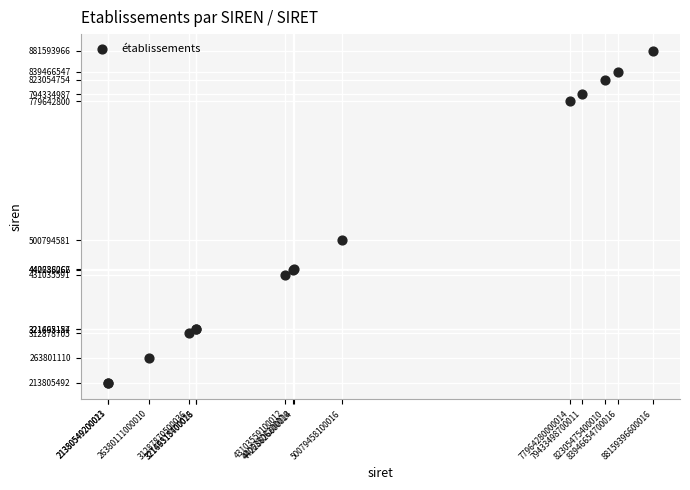

What Y value in the scatter plot is closest to 547699729?

500794581